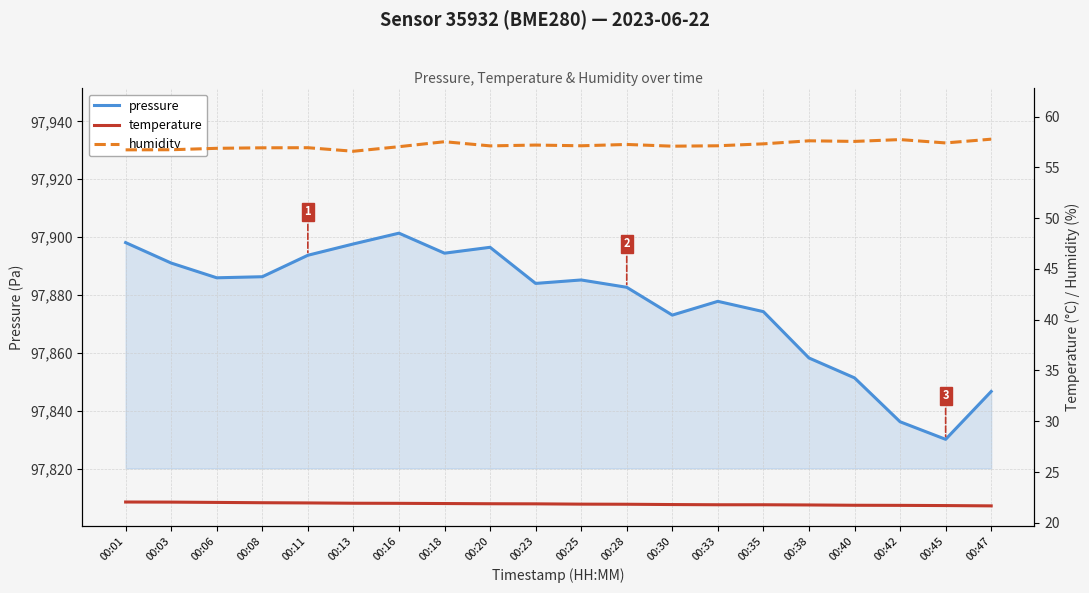

At which category does pressure reach its first local peak?

00:16